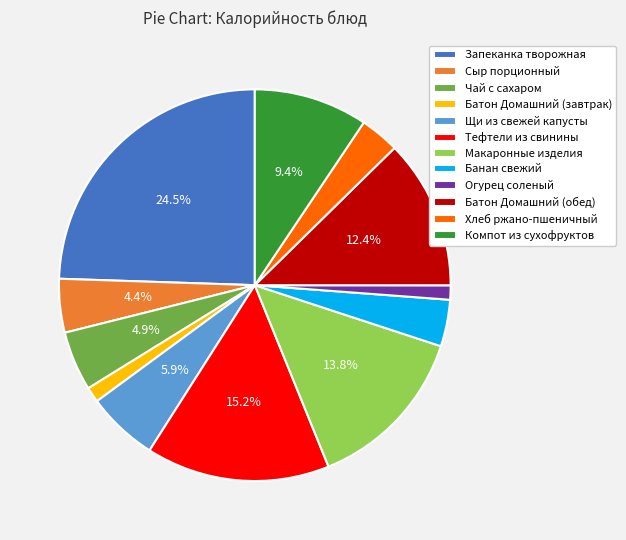

Is it true that Батон Домашний (завтрак) is 1% of the pie?

True